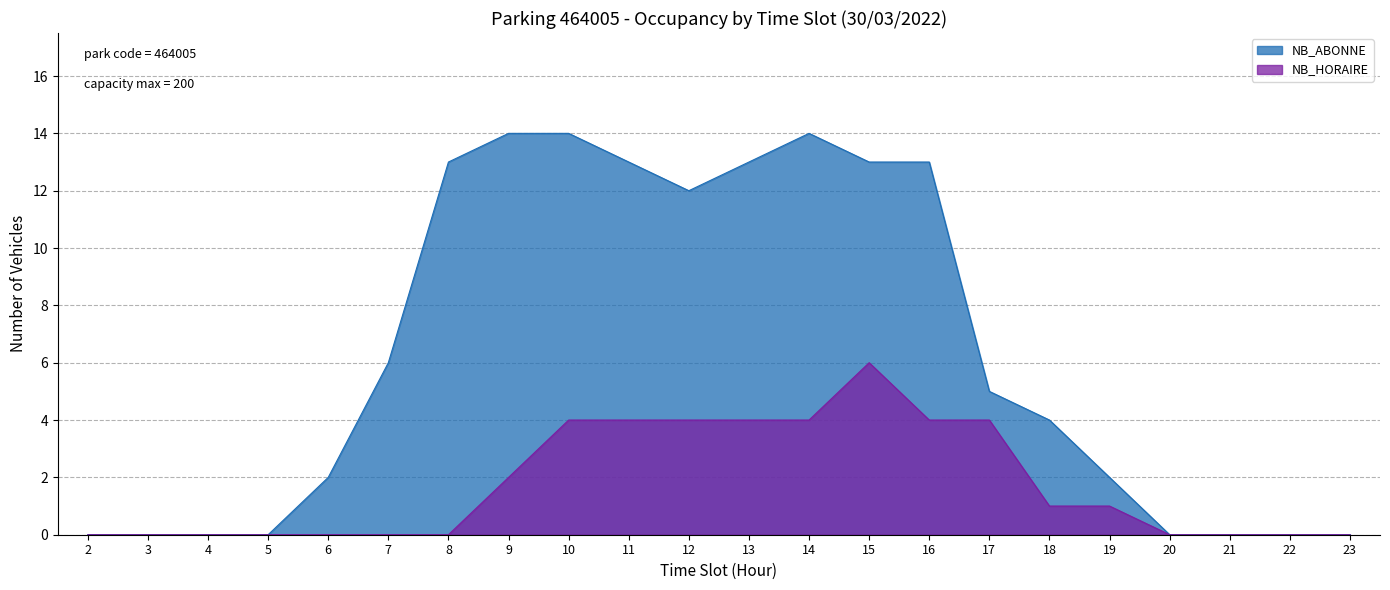

How many data points in NB_HORAIRE are above 1?

9